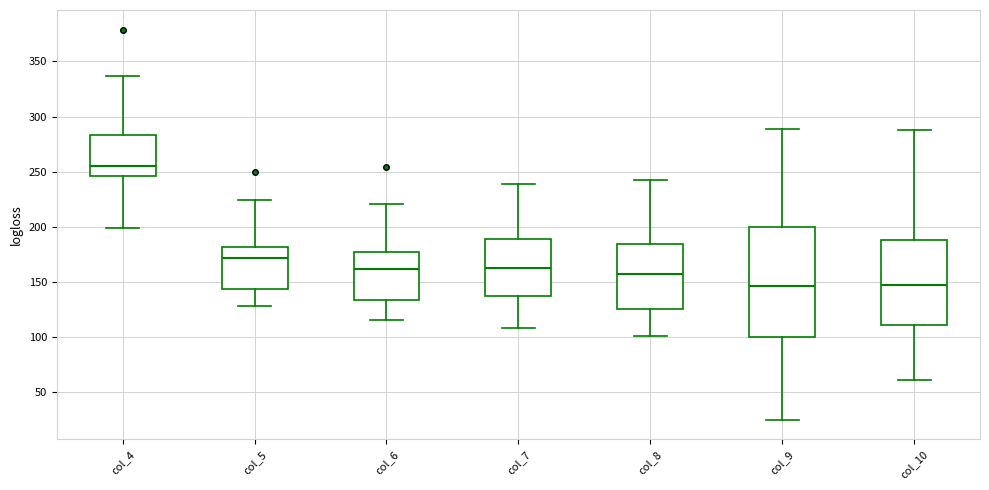

Reading left to right, read every box against the y-axis: the position of its median line, the range the box covers, and the ends of its whiskers. The values are not printed on the chart, so give them approximately, as read against the axis.

col_4: median 255, box 245 to 285, whiskers 200 to 335
col_5: median 170, box 145 to 180, whiskers 130 to 225
col_6: median 160, box 135 to 175, whiskers 115 to 220
col_7: median 165, box 135 to 190, whiskers 110 to 240
col_8: median 155, box 125 to 185, whiskers 100 to 240
col_9: median 145, box 100 to 200, whiskers 25 to 290
col_10: median 145, box 110 to 190, whiskers 60 to 290